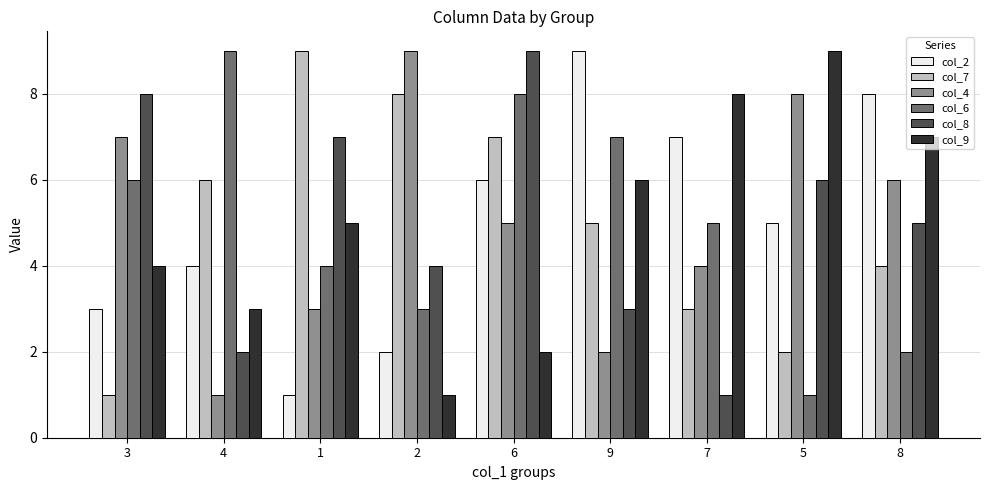

Are the bars horizontal?

No